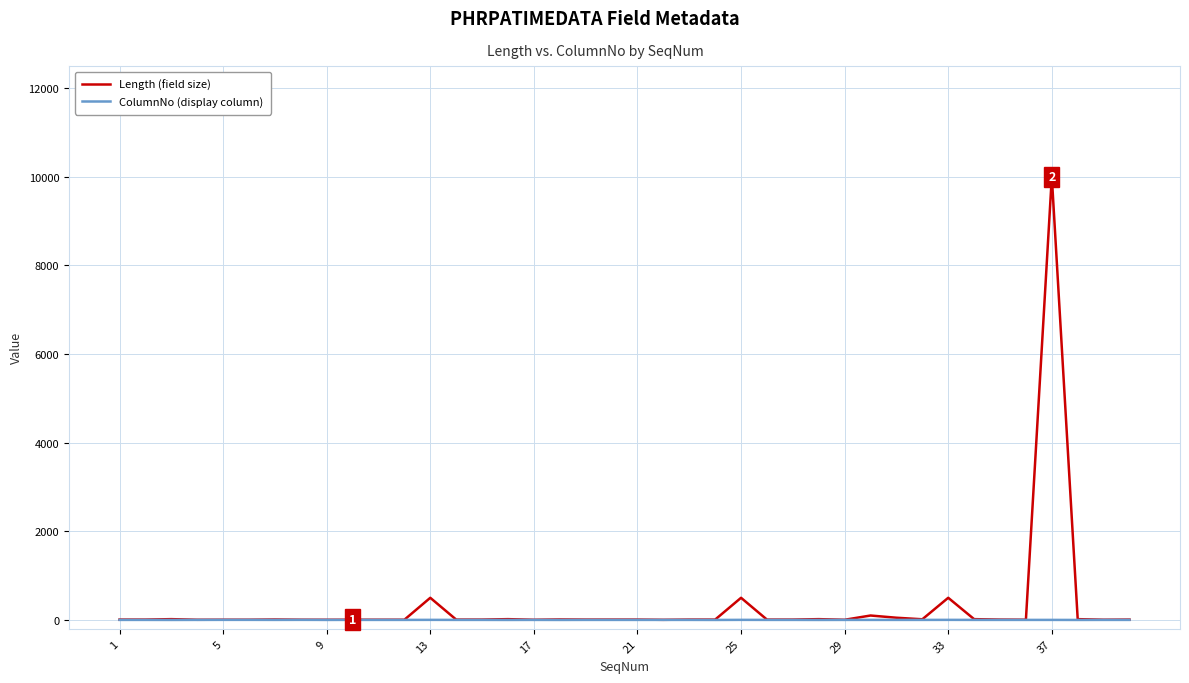

Which series has the largest range (max minus min)?

Length (field size)